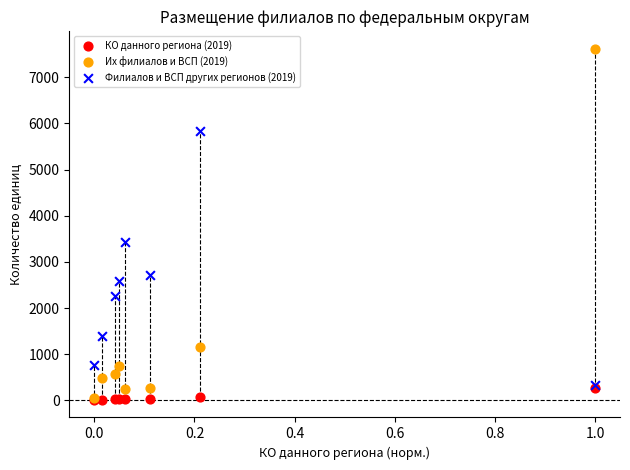

Across all series, what Y value is closest to 3813?

3426